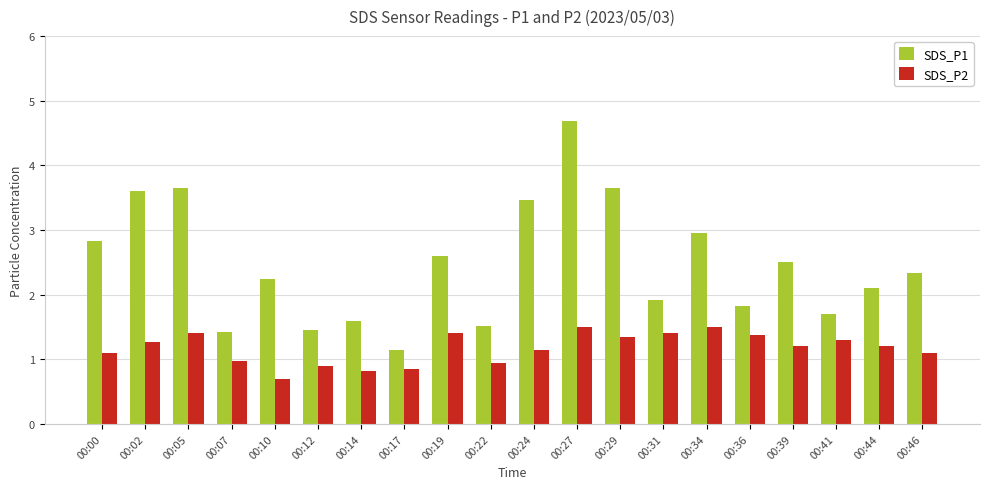

What is the average value of the SDS_P2 series?

1.2